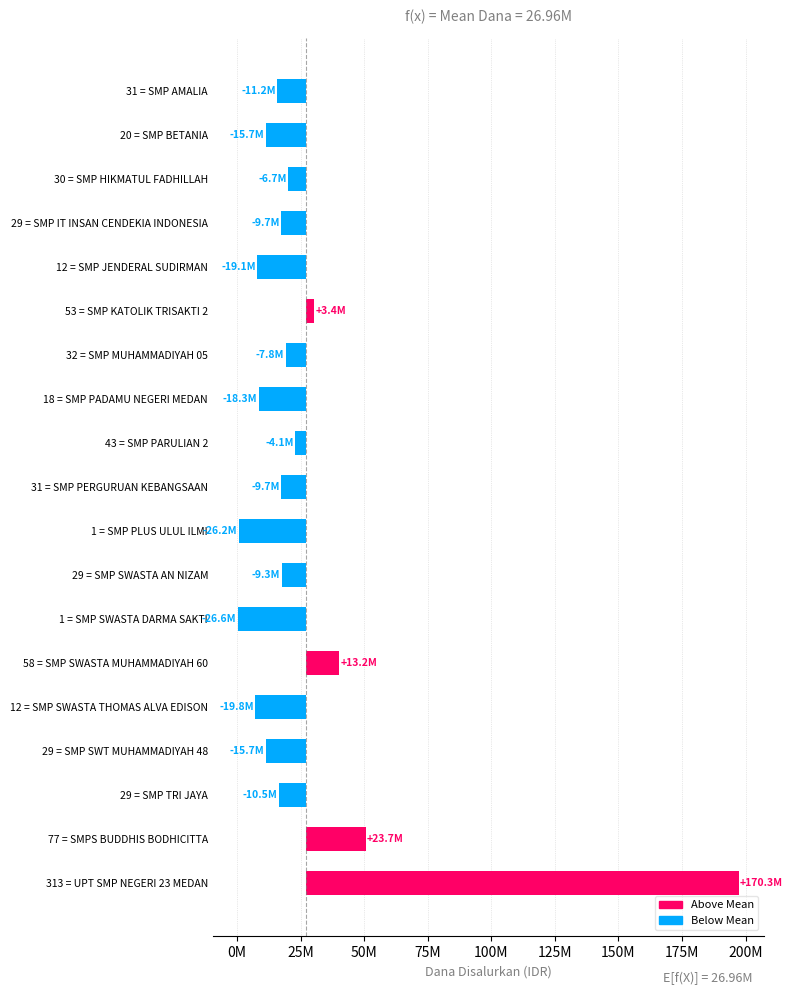

What is the change in value from 18 = SMP PADAMU NEGERI MEDAN to 1 = SMP PLUS ULUL ILMI?

-7875000.0